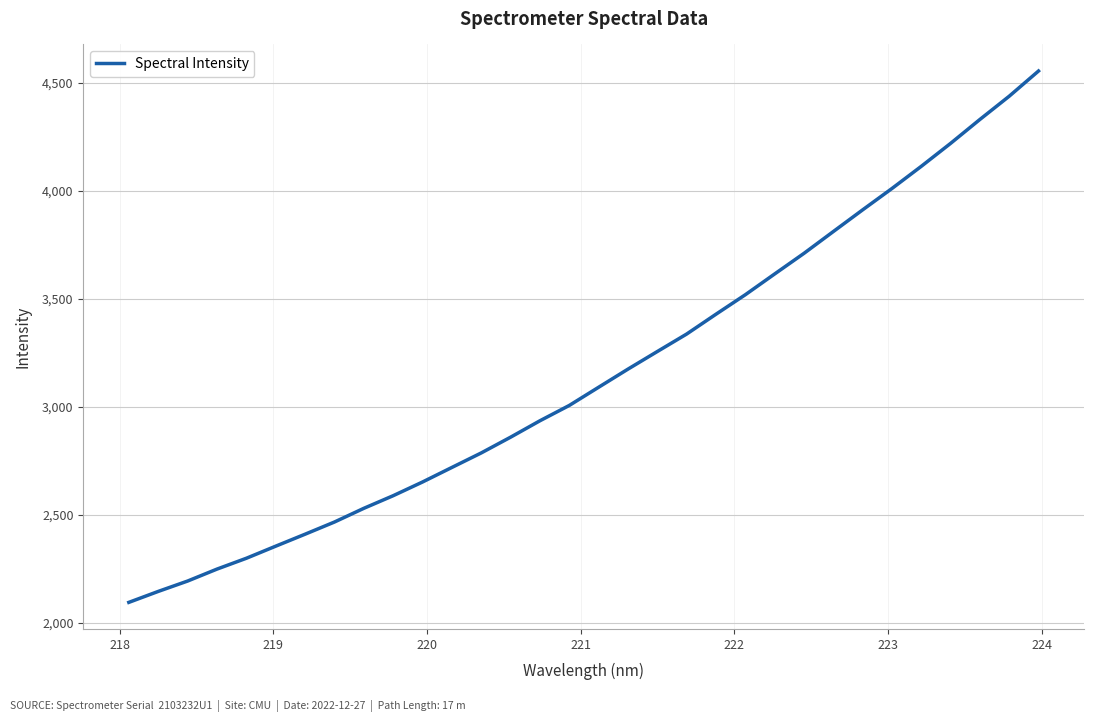

How many lines are shown in the chart?

1